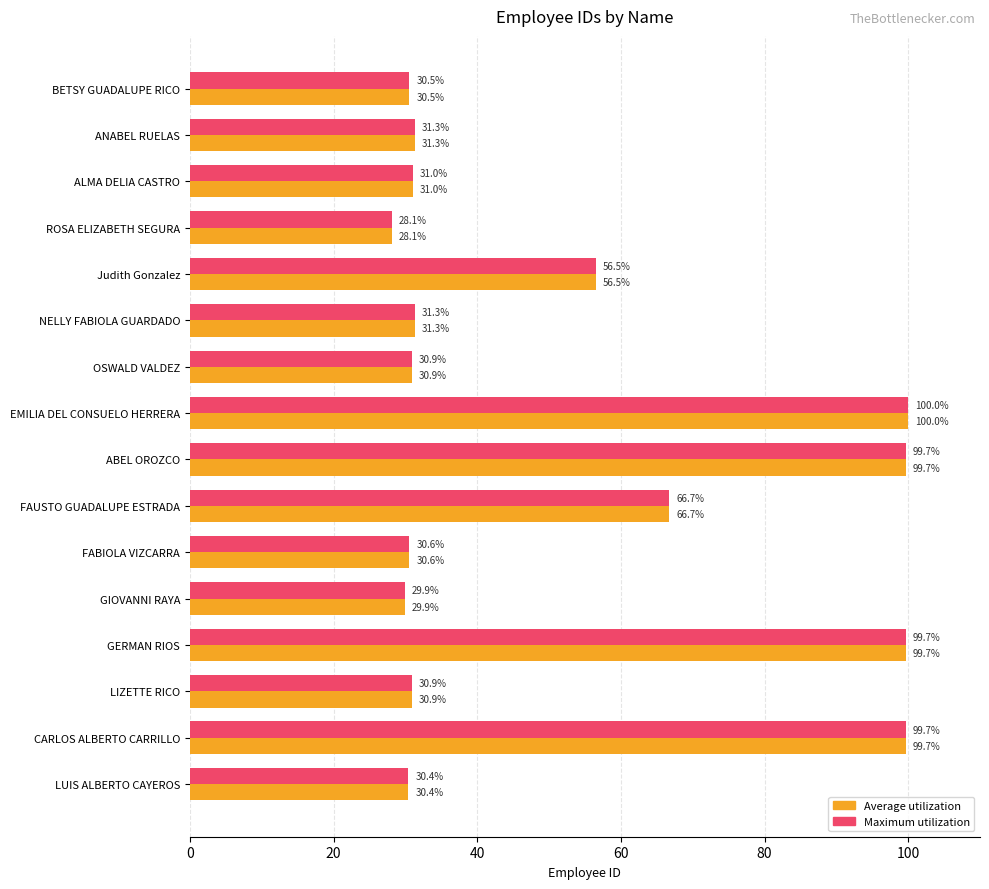

What is the difference between the maximum and minimum values in the Average utilization series?

71.9